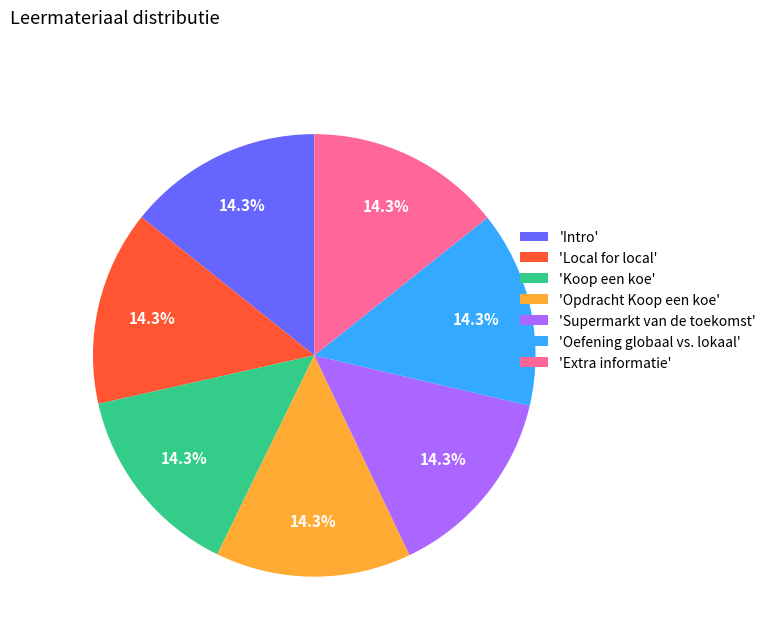

What is the total percentage of 'Extra informatie' and 'Koop een koe'?

28.6%